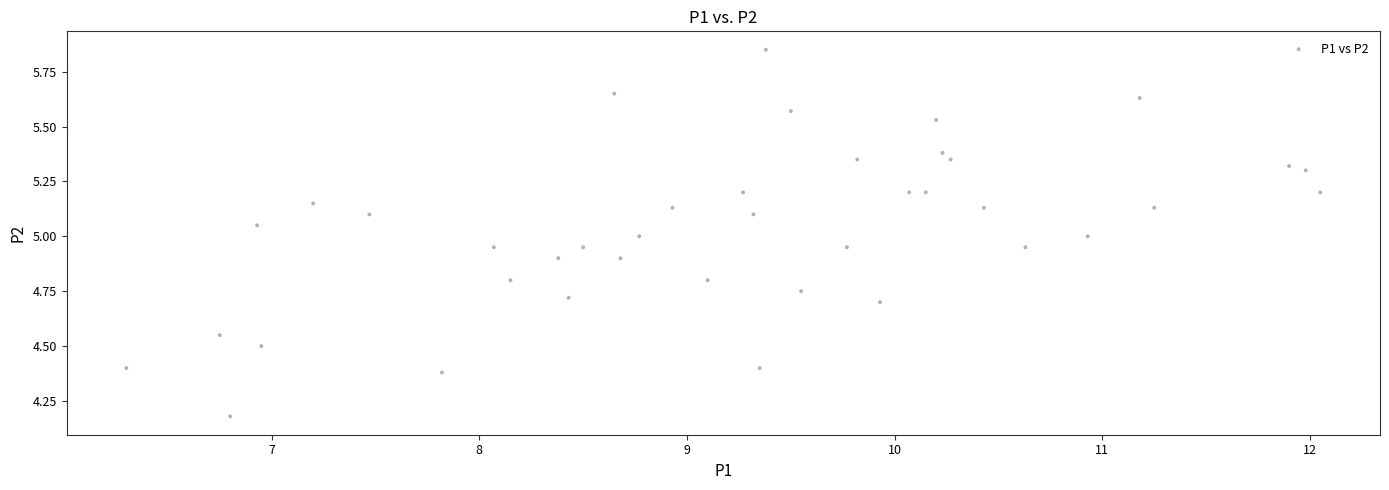

What is the range of Y values (max minus min)?

1.7